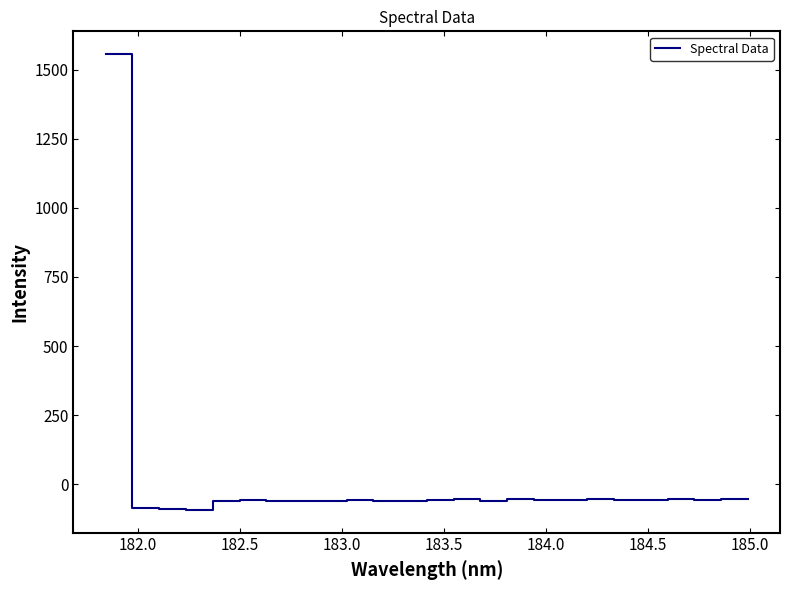

What is the difference between the maximum and minimum values?

1649.3